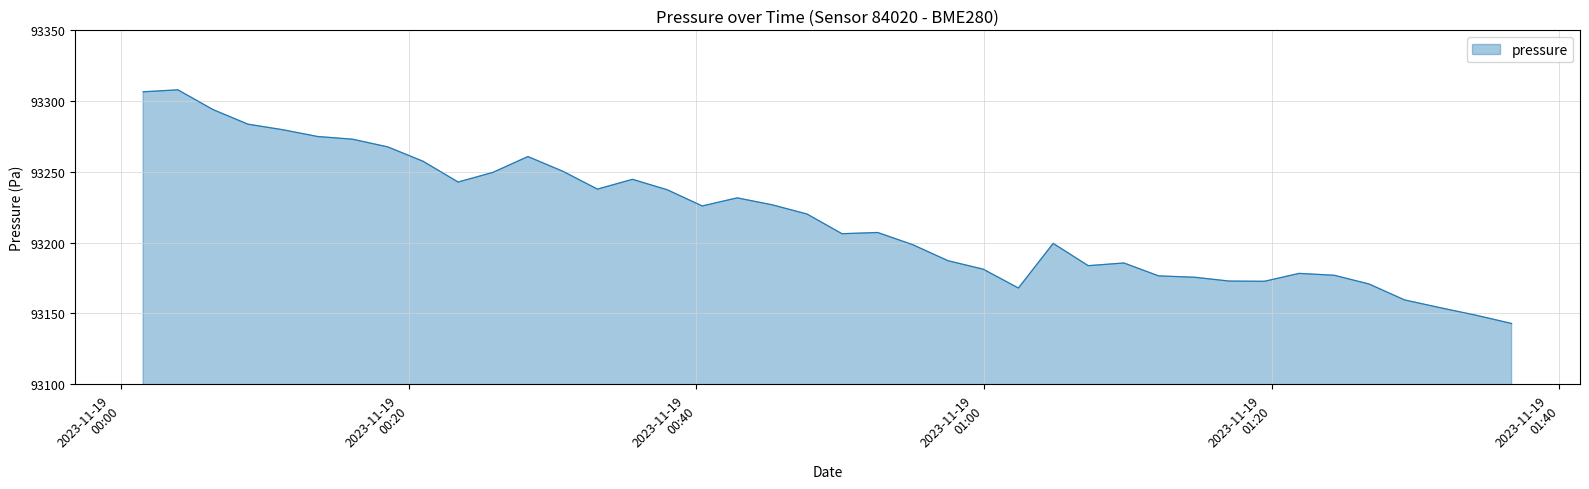

What is the difference between the maximum and minimum values?

165.1